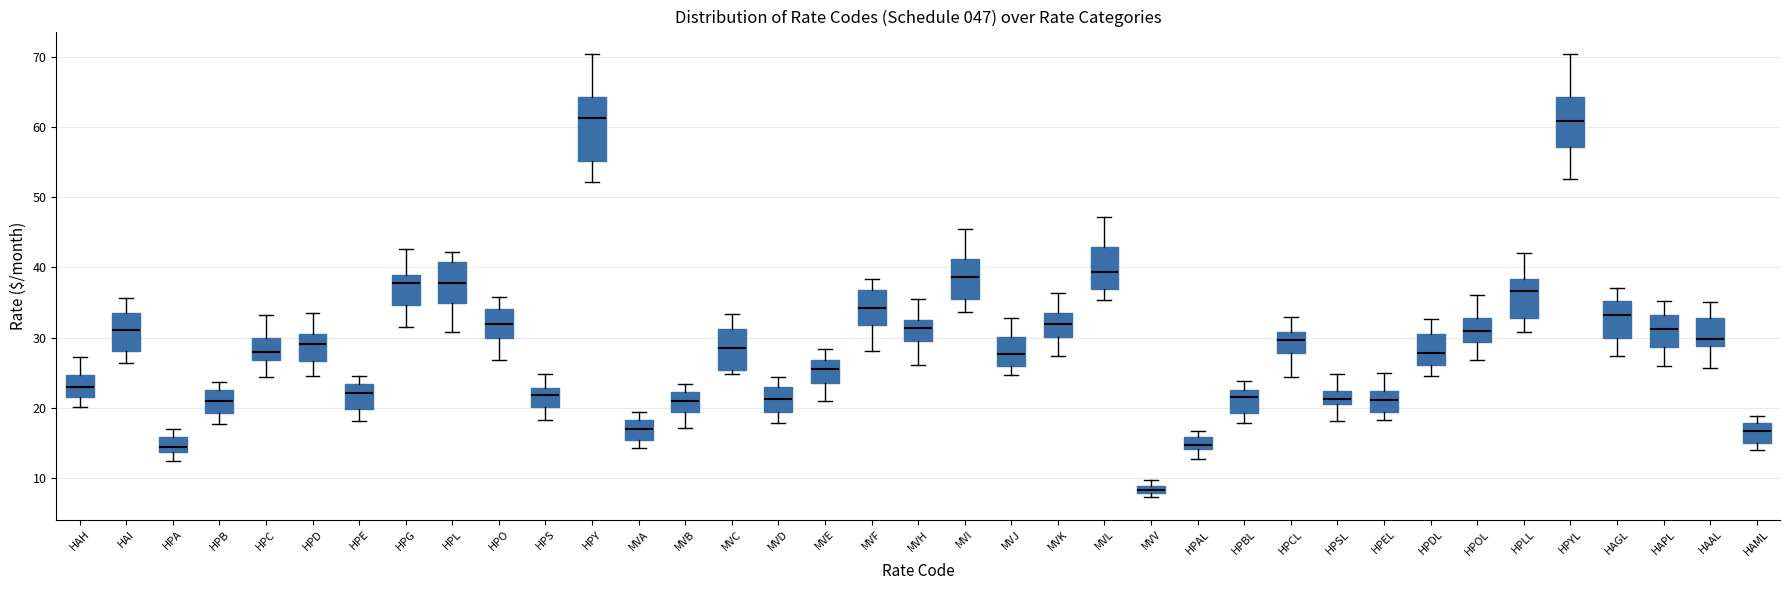

Comparing the boxes themselves (not the whiskers), which one is the tallest?

HPY